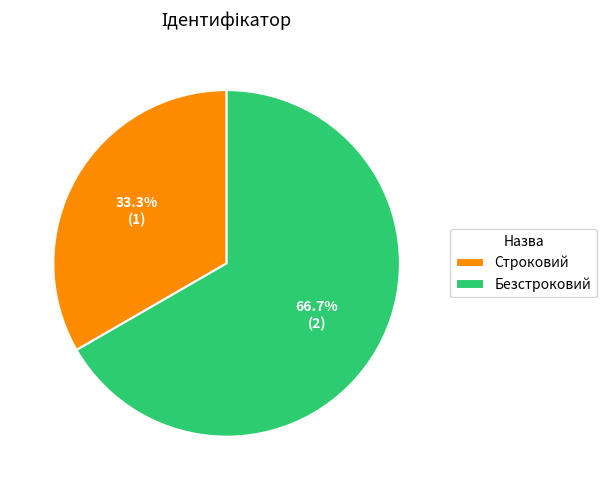

To the nearest percent, what is the difference between the largest and smallest slice percentages?

33%